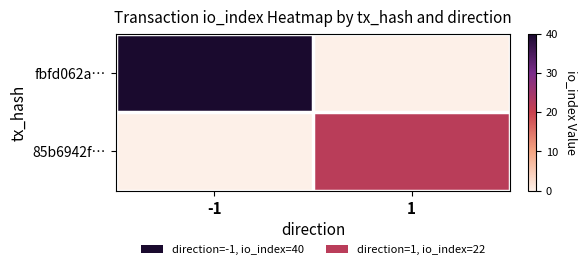

Which has a higher value, 1 or -1?

-1